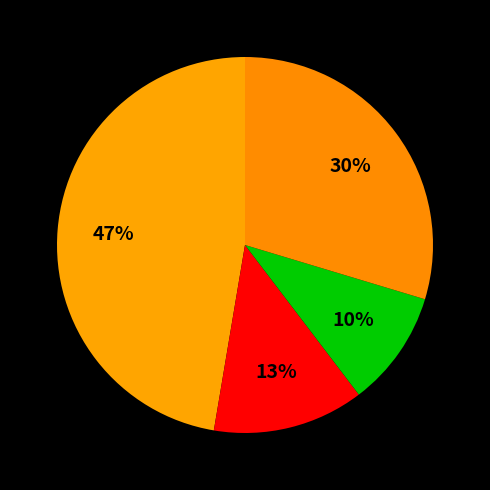

Is there a majority slice in this chart?

No